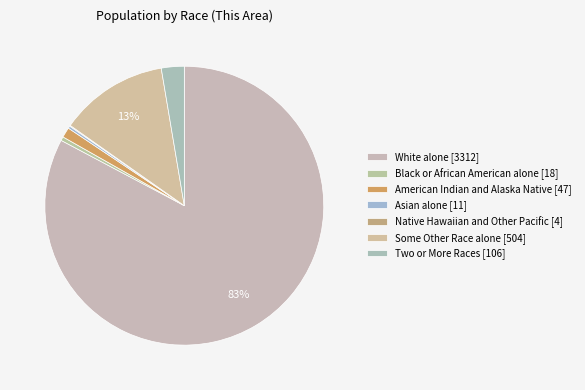

The Black or African American alone slice represents 10% of the pie. True or false?

False